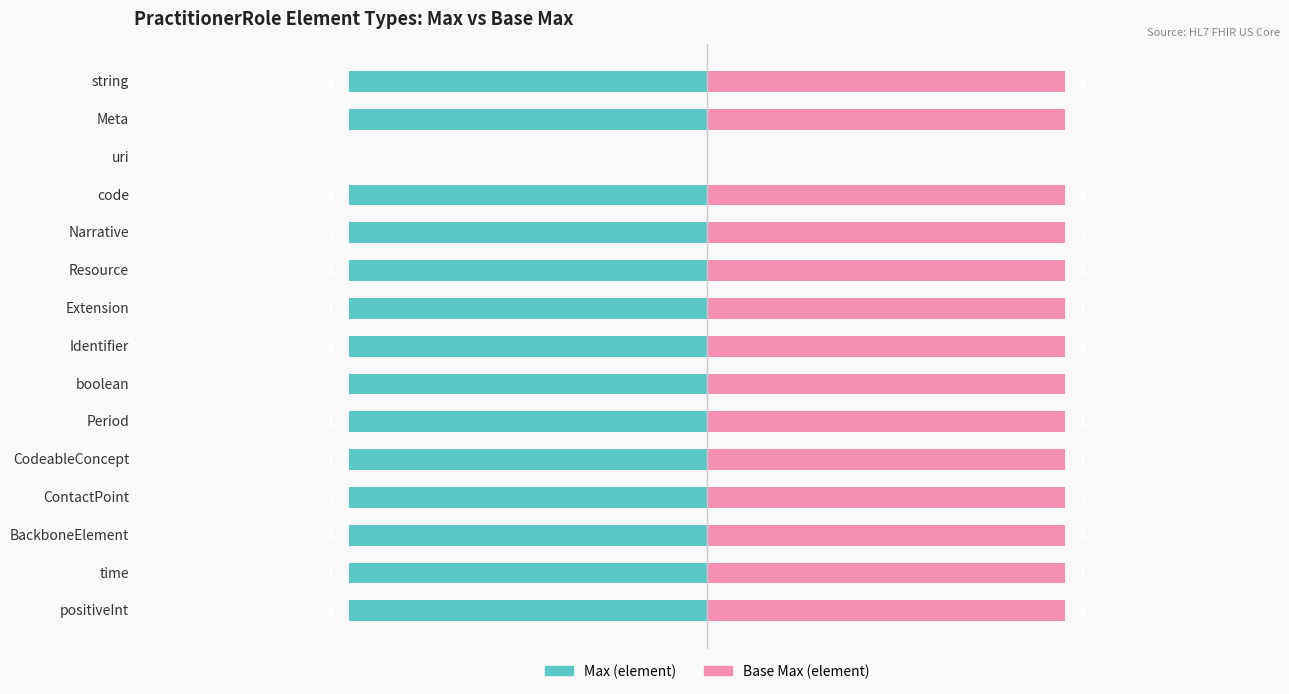

How many values in Base Min are above zero?

14